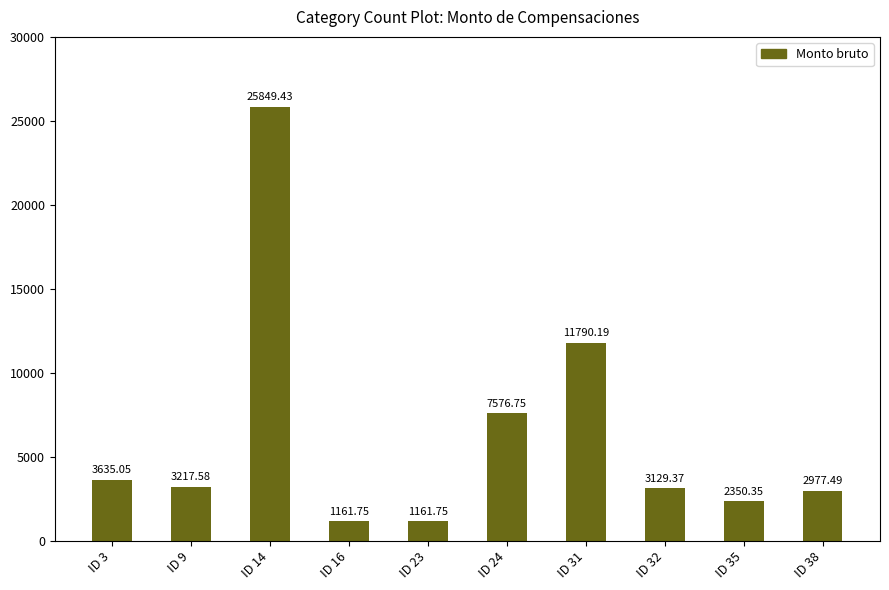

What is the change in value from ID 16 to ID 35?

+1188.6